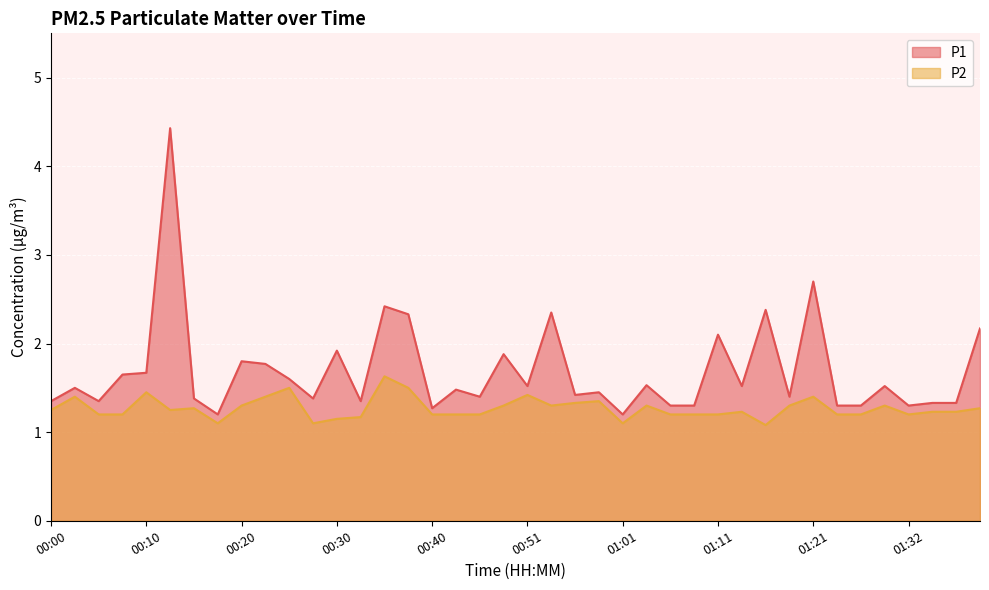

What is the label of the 8th point from the left?

00:17